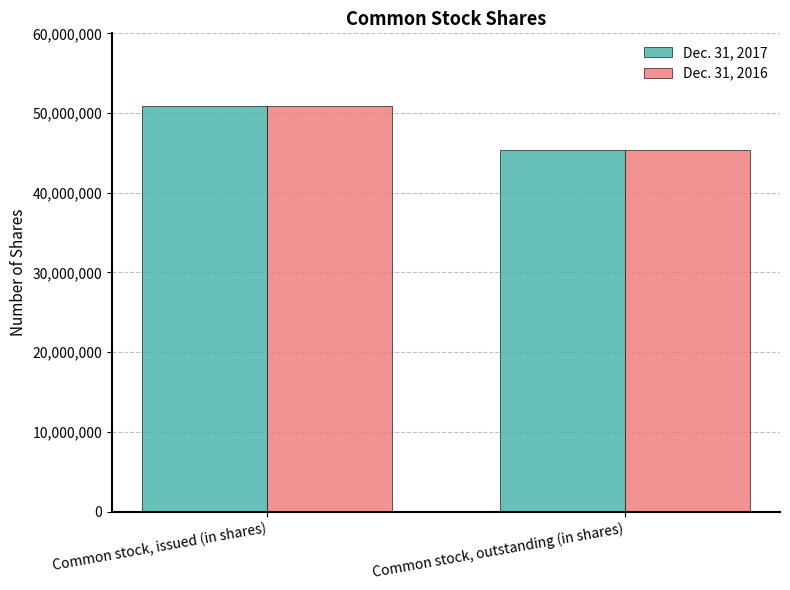

How many groups of bars are there?

2